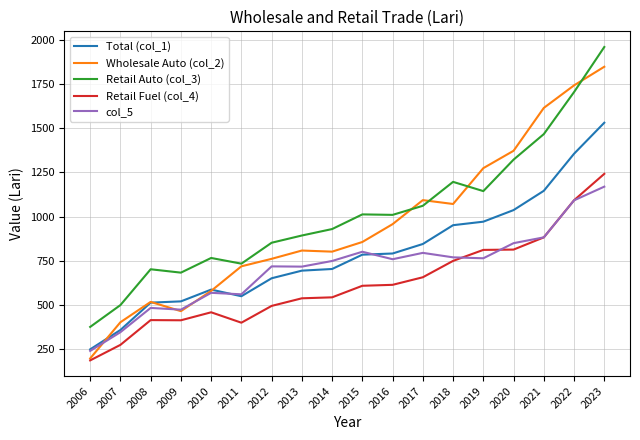

Where is the first local minimum for Retail Auto (col_3)?

2009